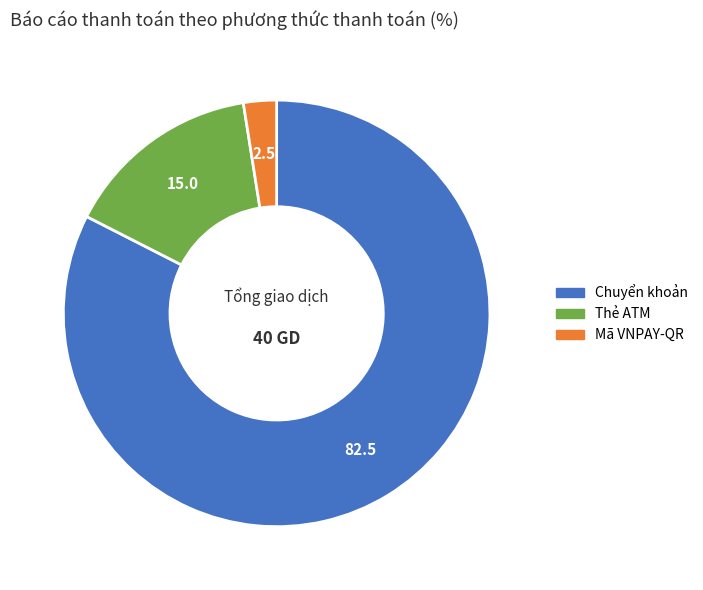

The Mã VNPAY-QR slice represents 9% of the pie. True or false?

False